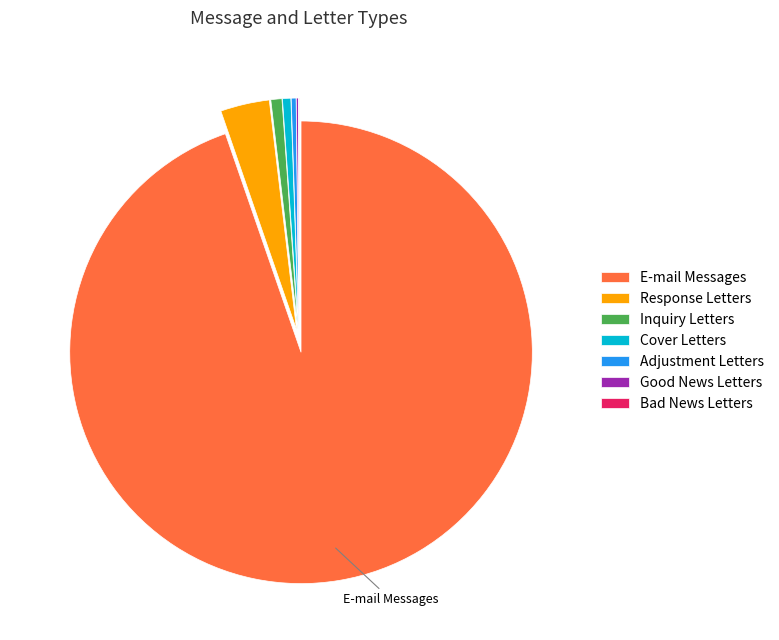

Which category accounts for the majority?

E-mail Messages